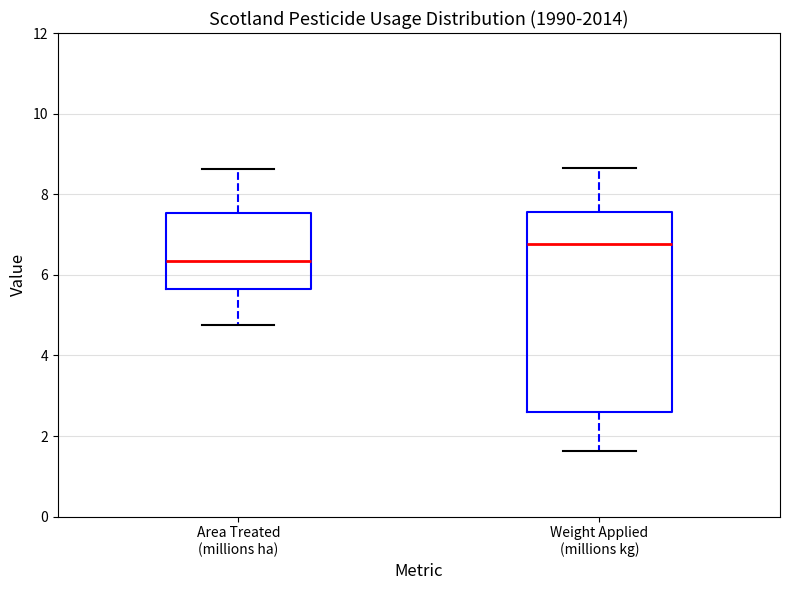

Which box is the tallest, from its lower edge to its upper edge?

Weight Applied (millions kg)